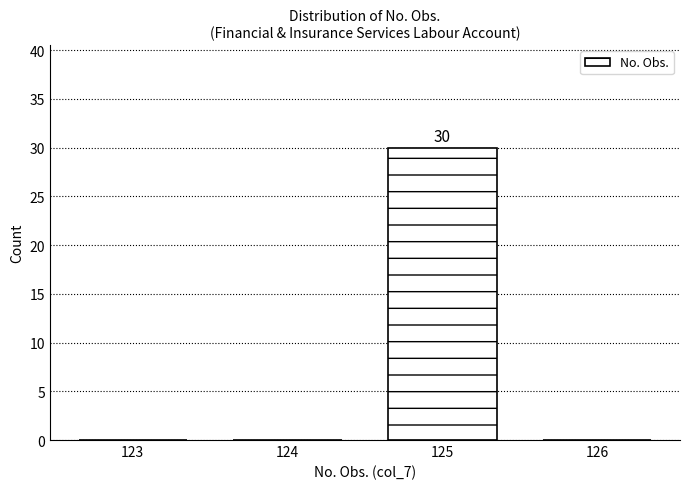

Reading right to left, extract all data points from this chart.

126=0	125=30	124=0	123=0